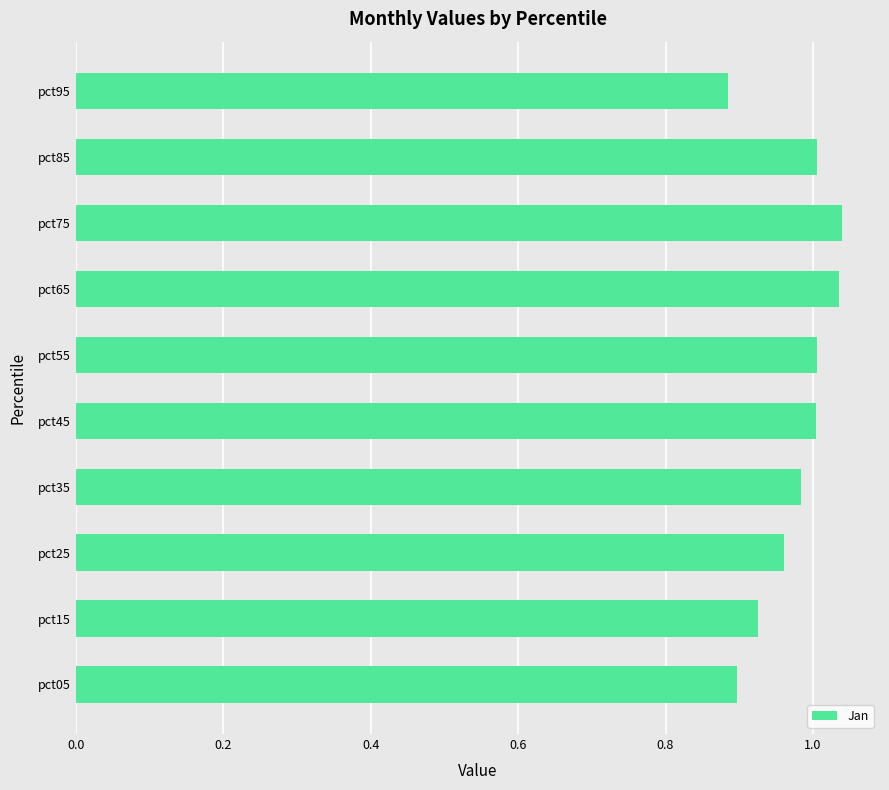

The value at pct25 is 0.6. True or false?

False